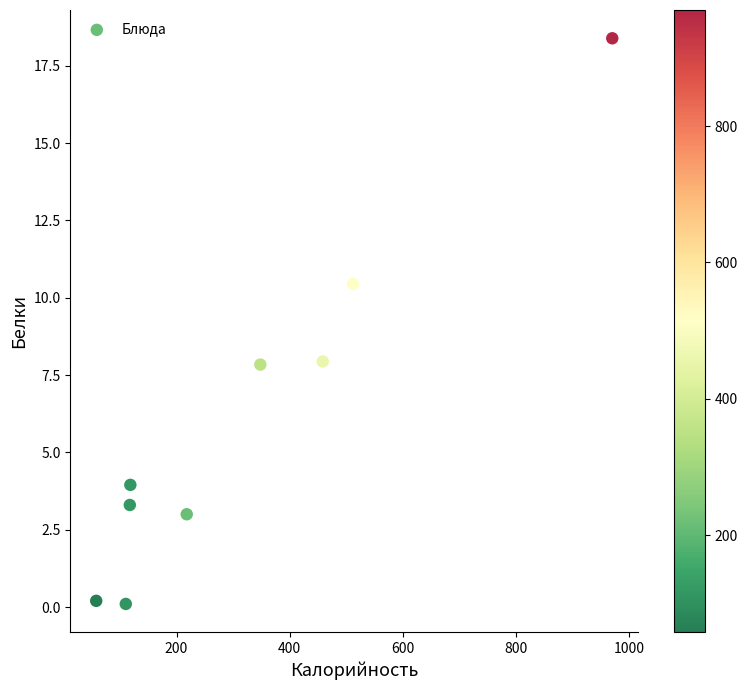

What is the range of Y values (max minus min)?

18.3